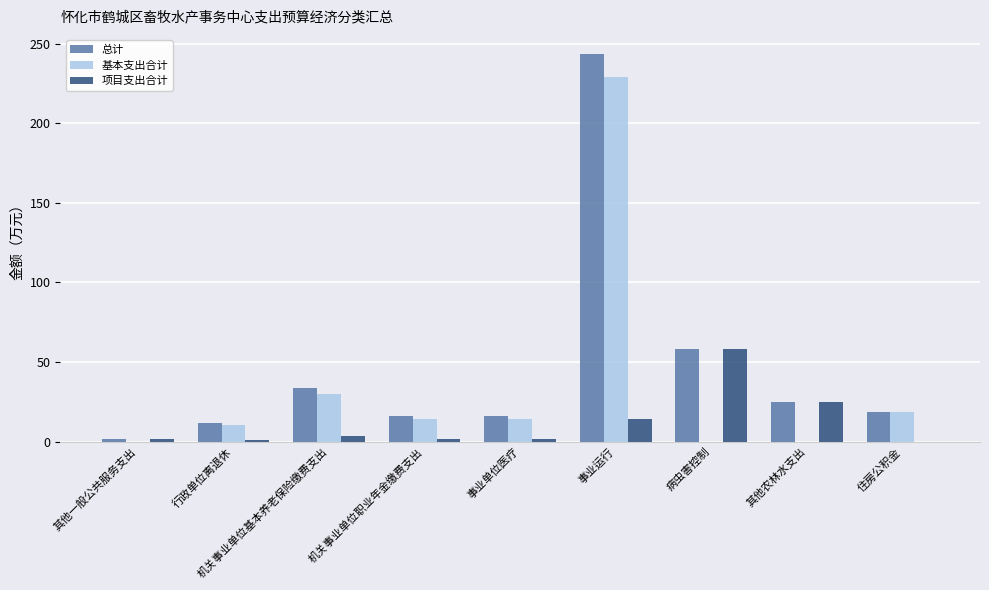

Which label corresponds to the largest value in the chart?

事业运行